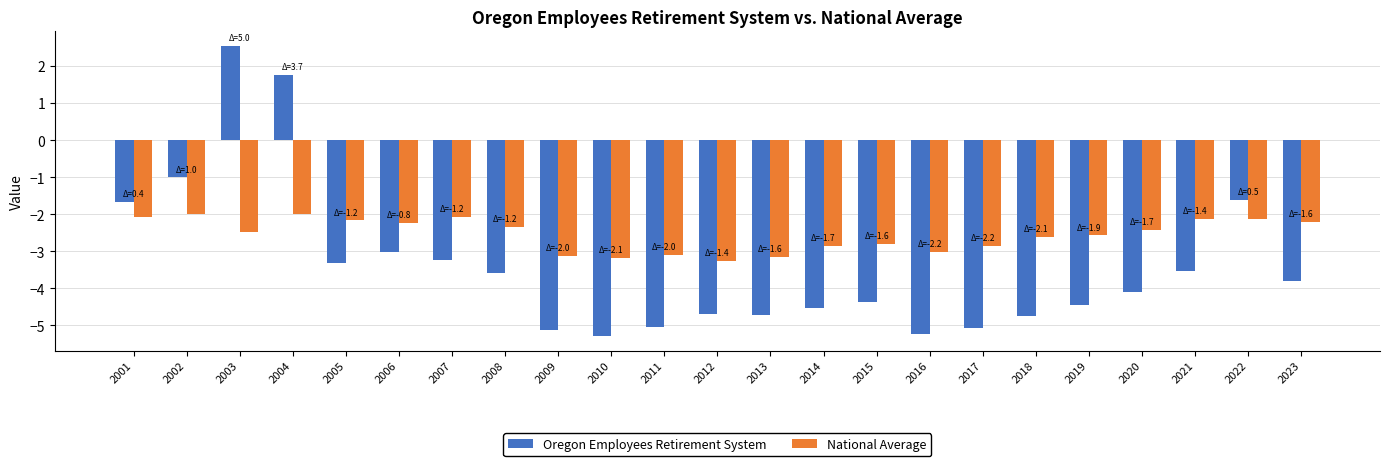

How many bars are there in total?

46